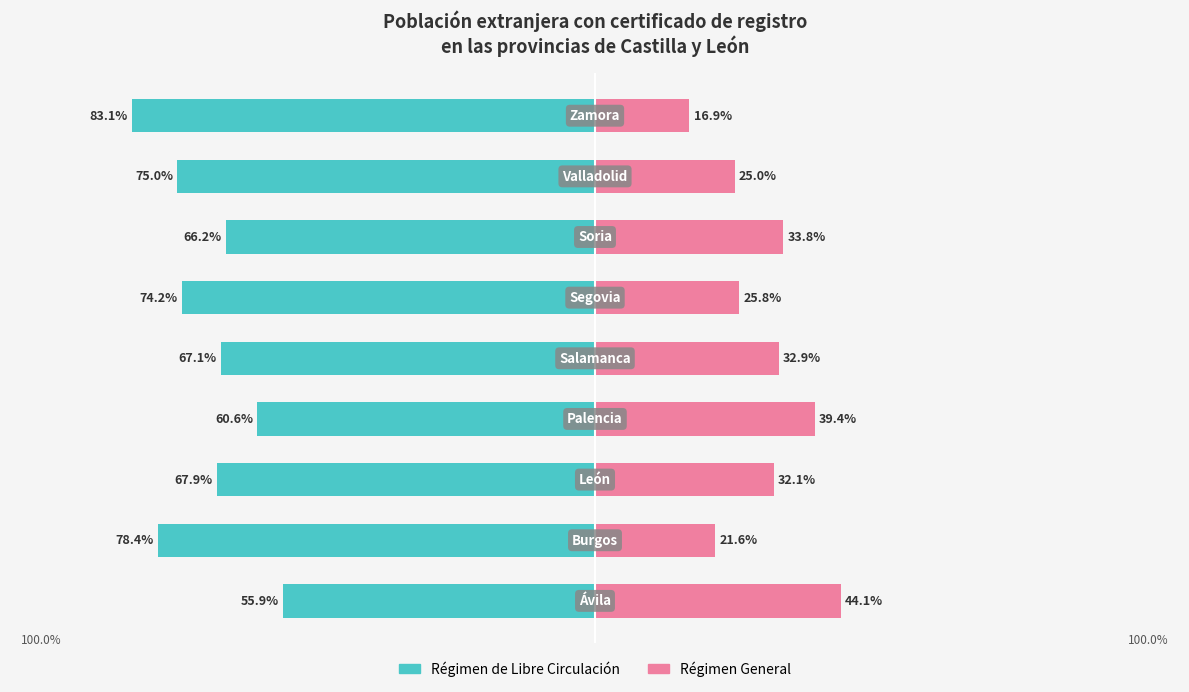

What is the difference between the maximum and minimum values in the Régimen de Libre Circulación series?

27.1